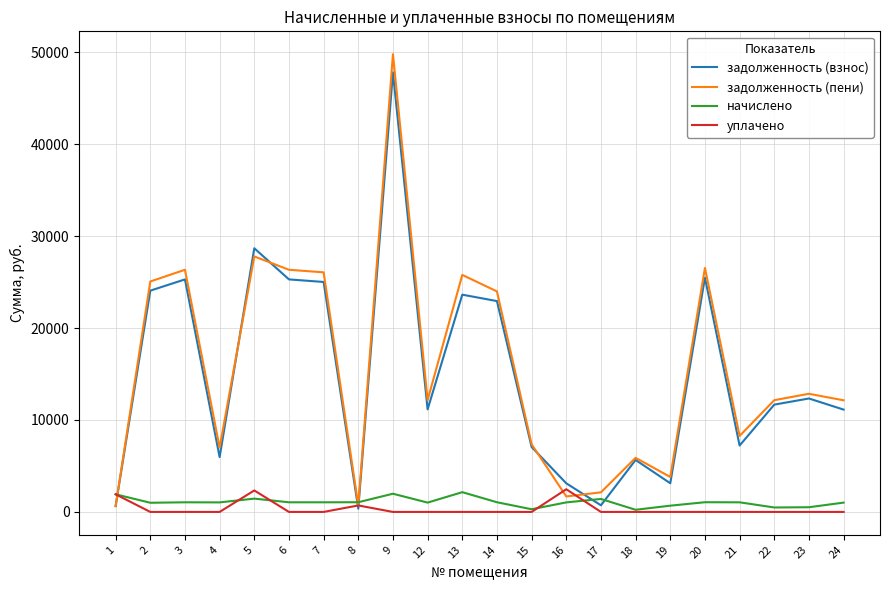

What is the difference between the уплачено values at 5 and 21?

2336.4